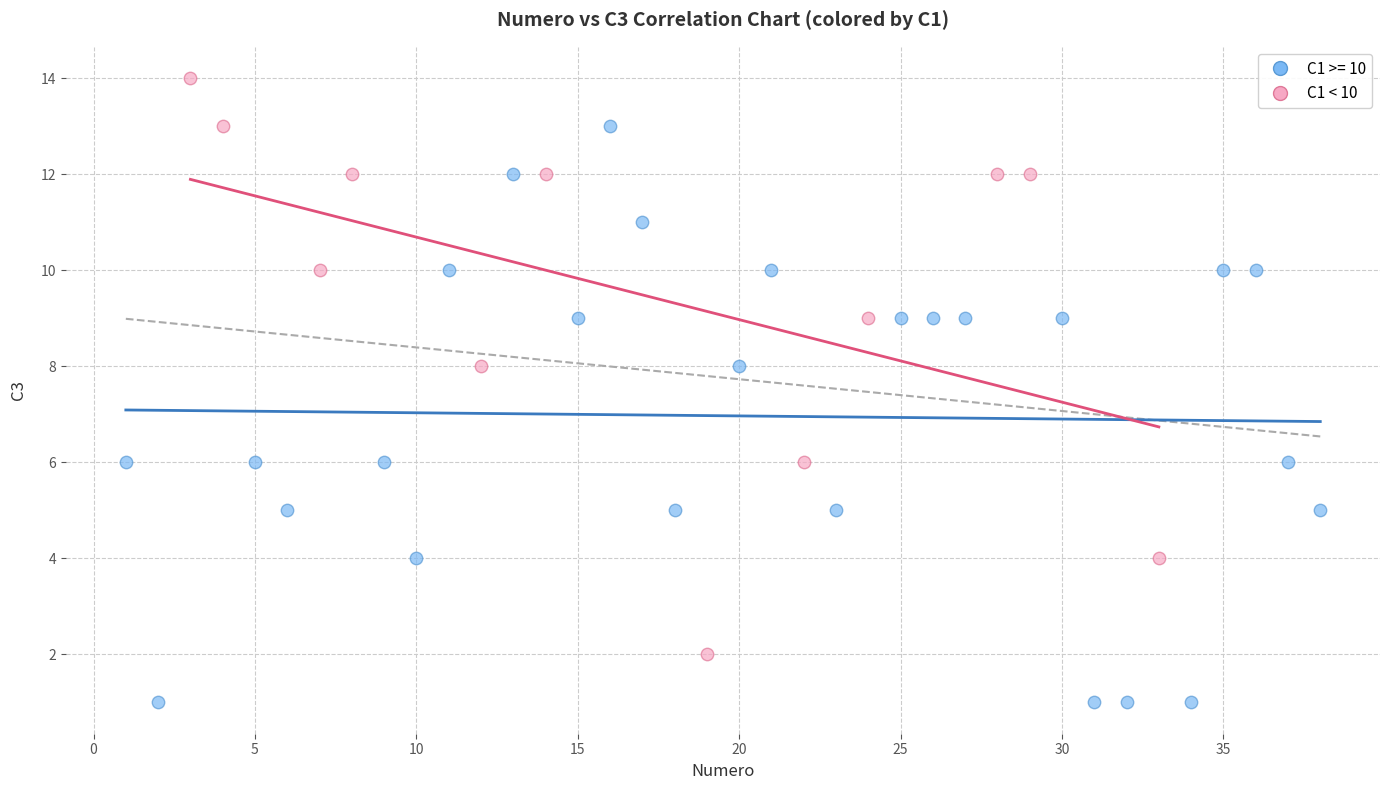

Which series contains the highest Y value?

C1 < 10